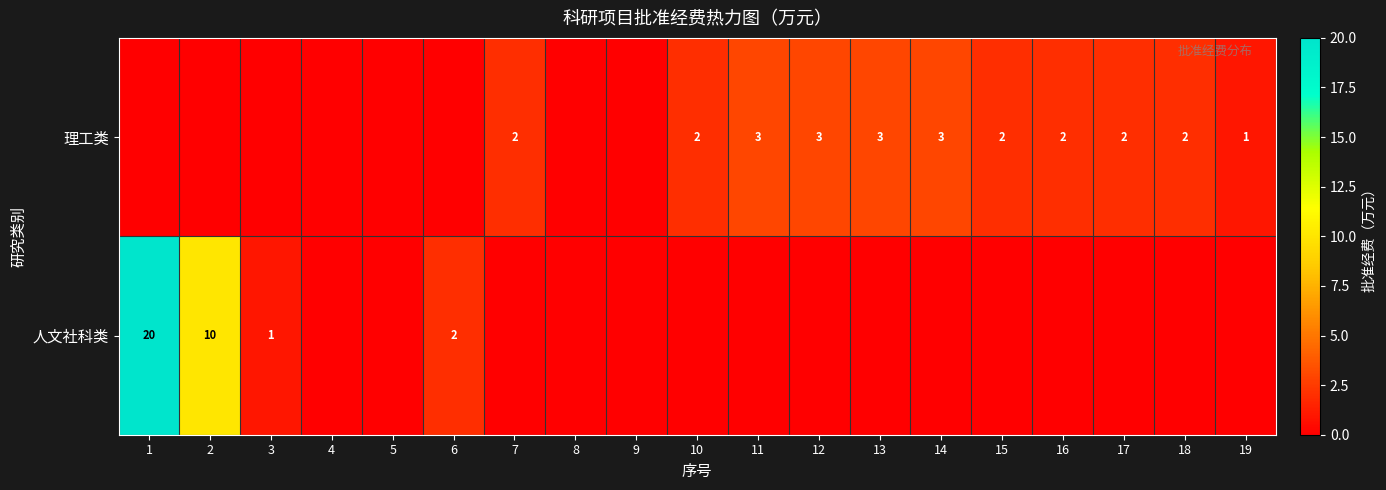

How many distinct data groups are displayed?

2